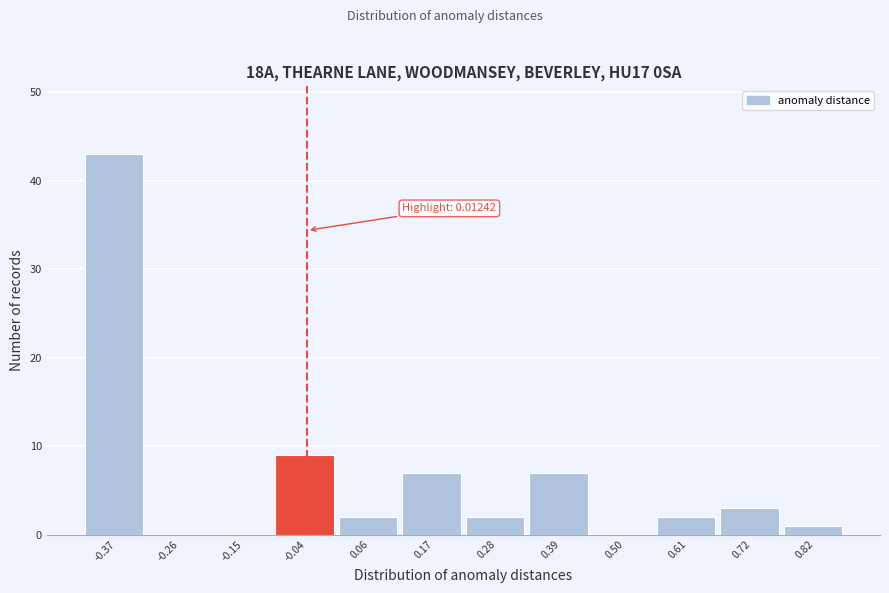

Reading left to right, list all the values displayed in this chart.

-0.37=43	-0.26=0	-0.15=0	-0.04=9	0.06=2	0.17=7	0.28=2	0.39=7	0.50=0	0.61=2	0.72=3	0.82=1